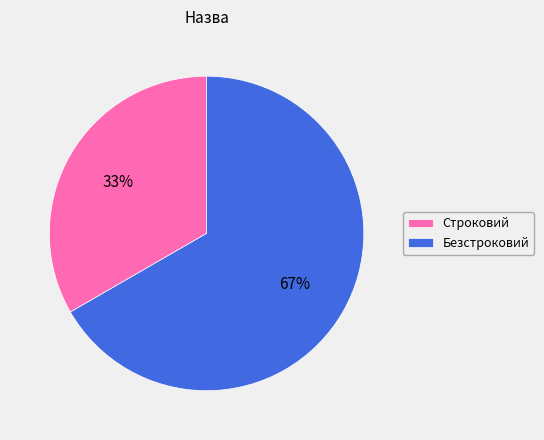

To the nearest percent, what percentage of the pie is Безстроковий?

67%